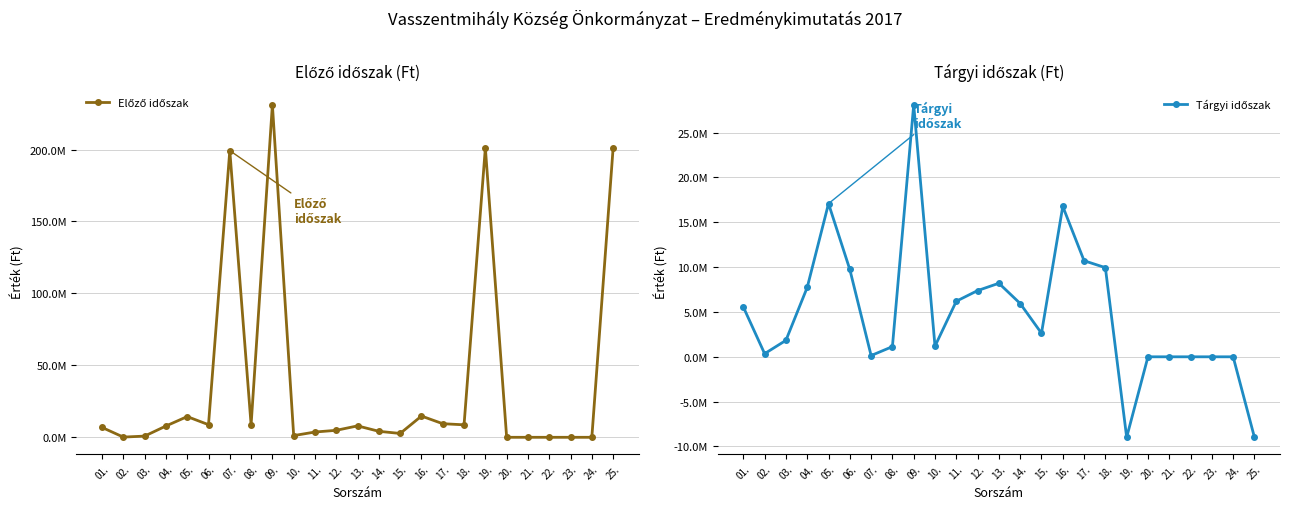

Is it true that Tárgyi időszak equals 7384252 at 12.?

True